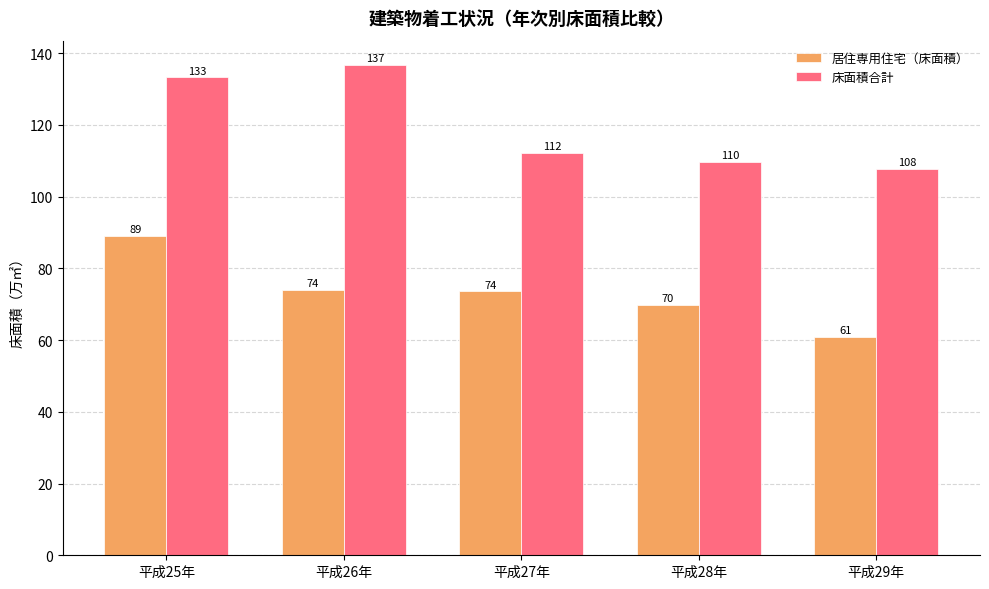

Rank the categories by 床面積合計 value from lowest to highest.

平成29年, 平成28年, 平成27年, 平成25年, 平成26年